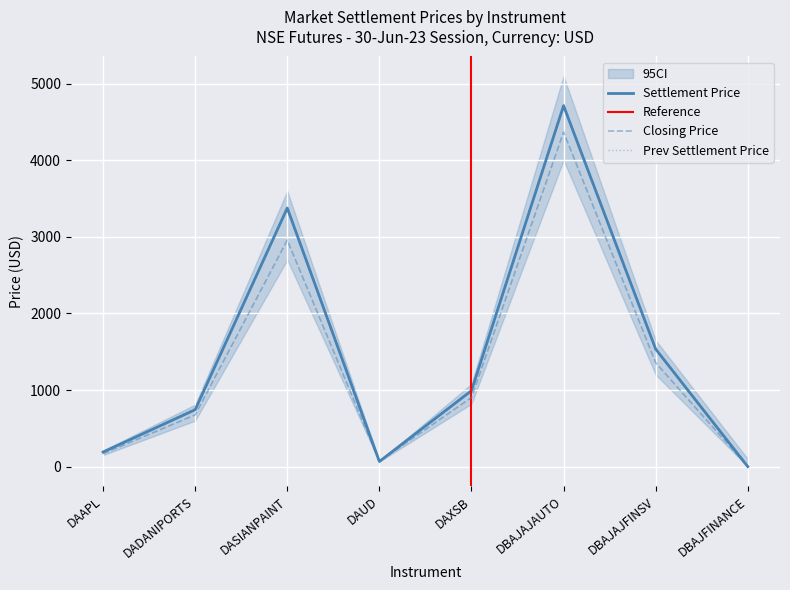

The Settlement Price series shows 1531.3 at DAXSB. True or false?

False